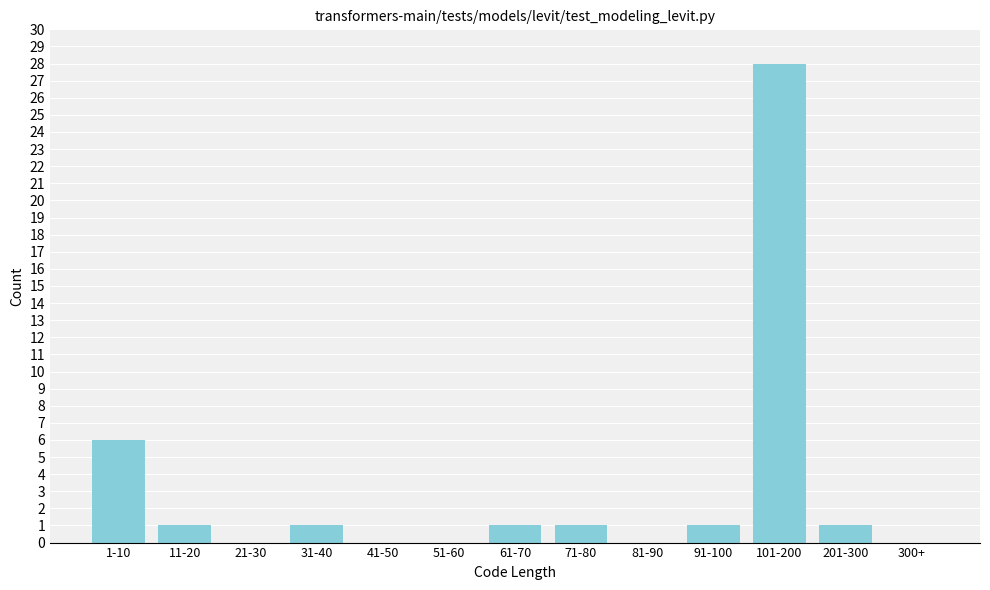

Reading left to right, list all the values displayed in this chart.

1-10=6	11-20=1	21-30=0	31-40=1	41-50=0	51-60=0	61-70=1	71-80=1	81-90=0	91-100=1	101-200=28	201-300=1	300+=0